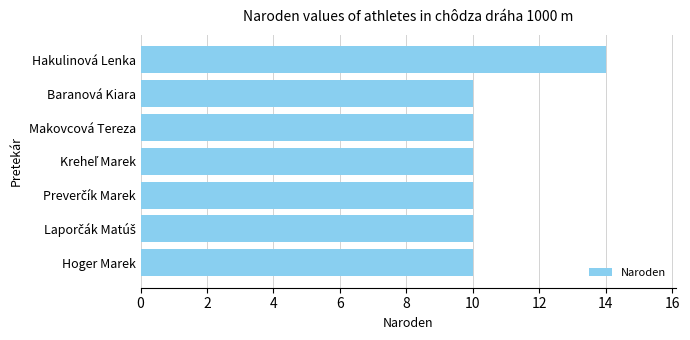

Is it true that the value at Makovcová Tereza is 16?

False